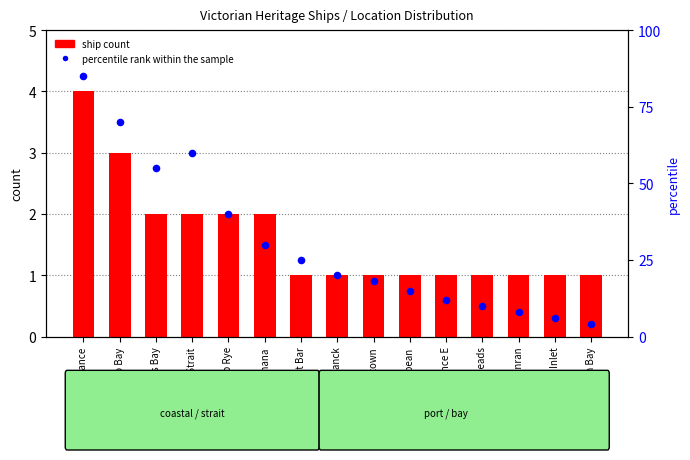

Which series reaches the maximum Y coordinate?

percentile rank within the sample